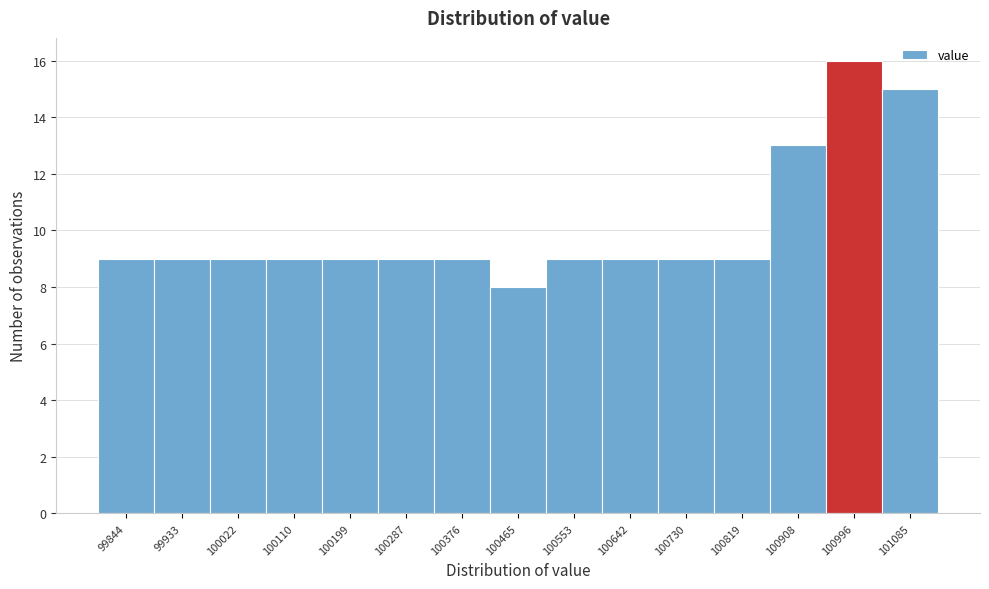

How tall is the bar that spans 99800 to 99890 on the x-axis? Neither the bar edges nor the heights are printed on the chart, so give them approximately, as read against the axes.

9